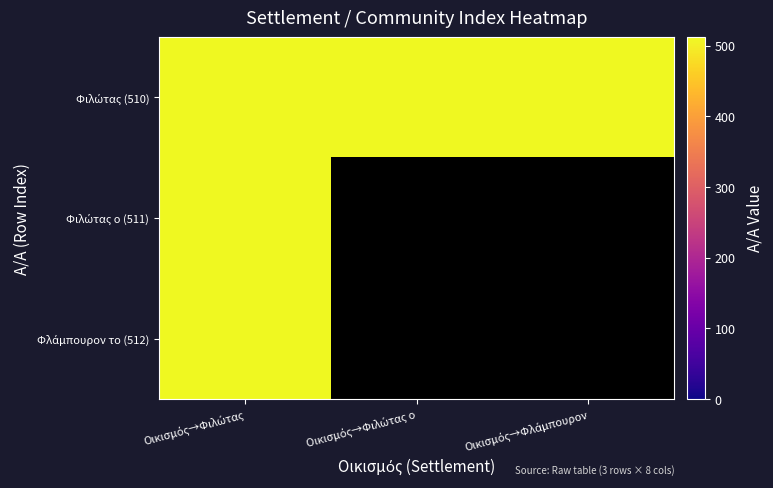

The value of Φιλώτας (510) at Οικισμός→Φλάμπουρον is 815.7. True or false?

False